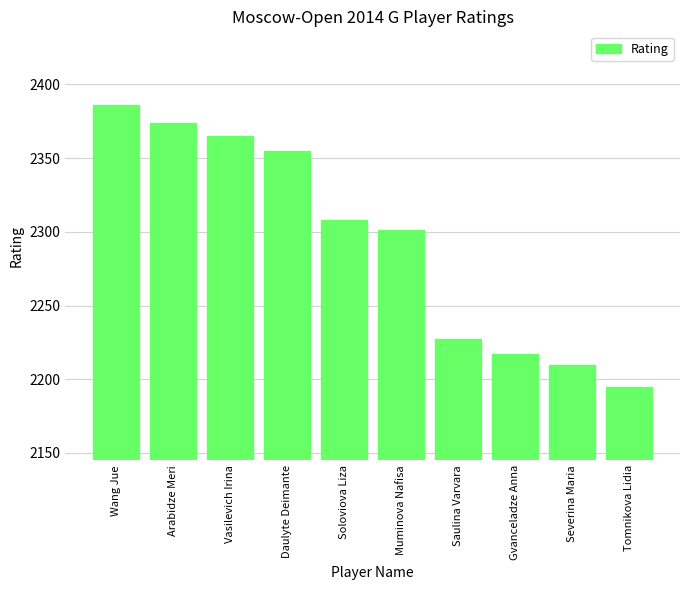

The chart shows a value of 2227 at Saulina Varvara. True or false?

True